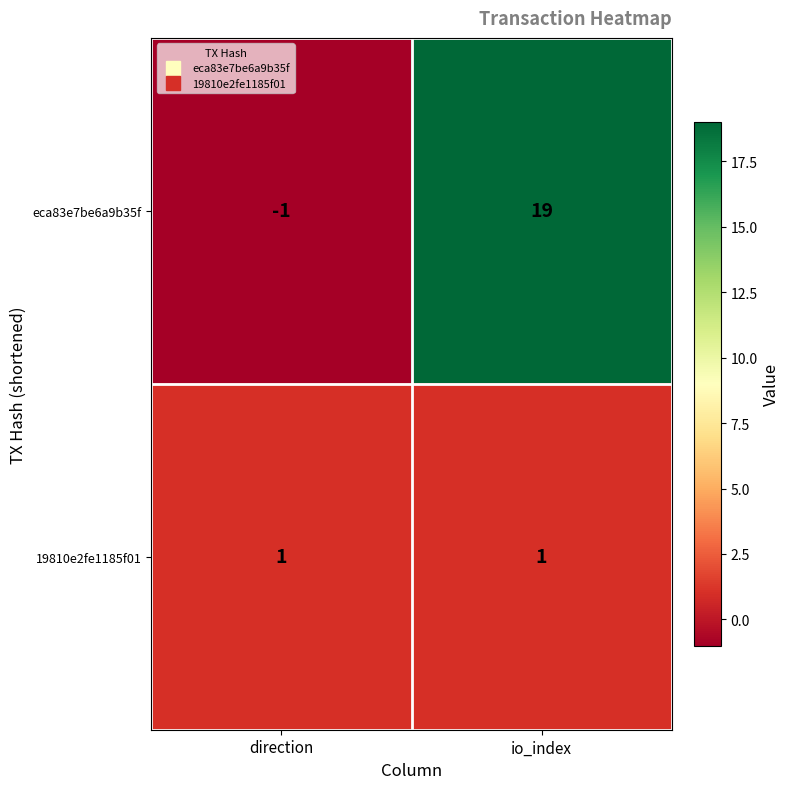

The value of 19810e2fe1185f01 at direction is 1. True or false?

True